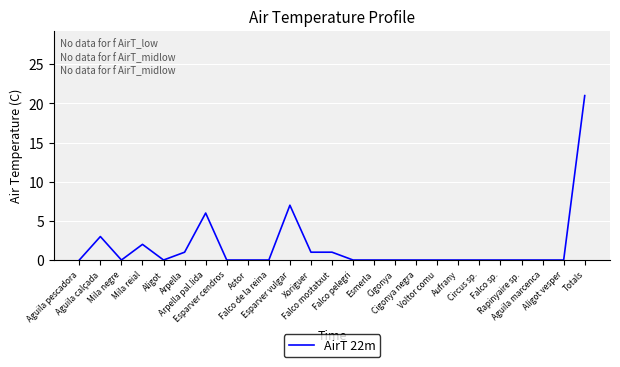

Is it true that the value at Falco de la reina is 8?

False